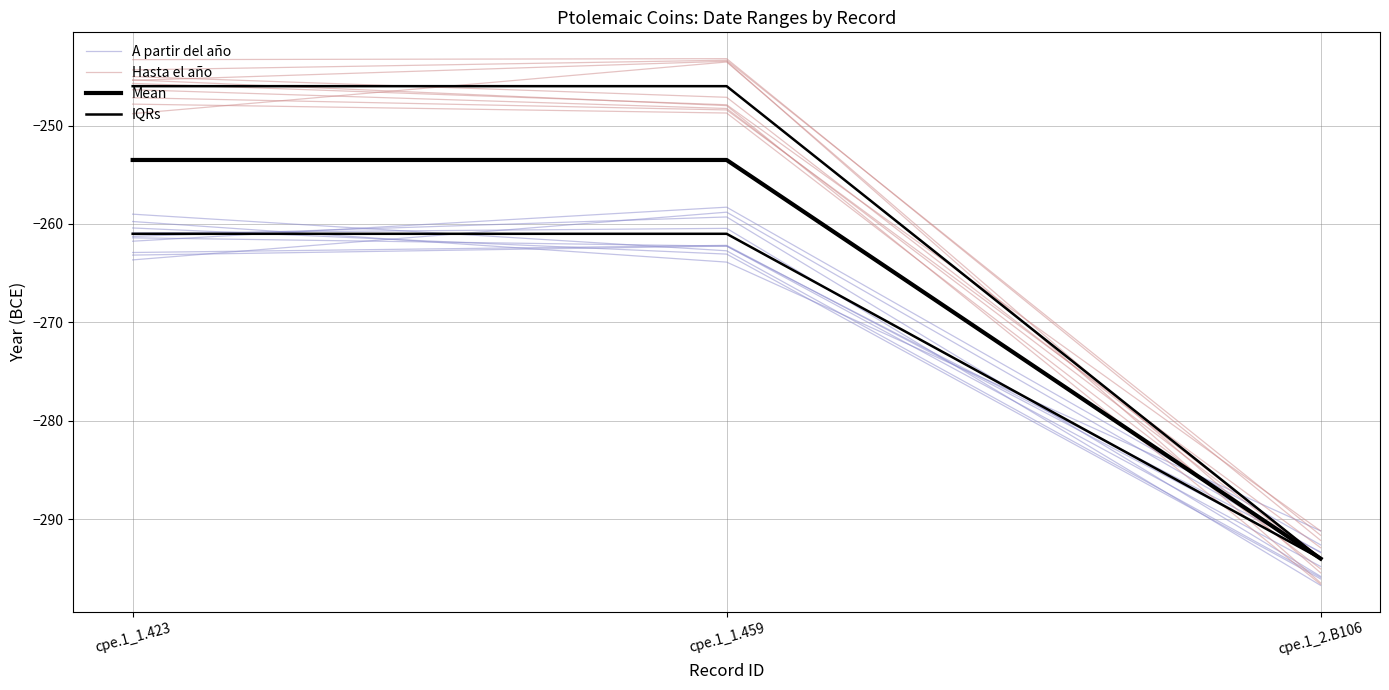

List the labels in order of IQRs value, largest first.

cpe.1_1.423, cpe.1_1.459, cpe.1_2.B106